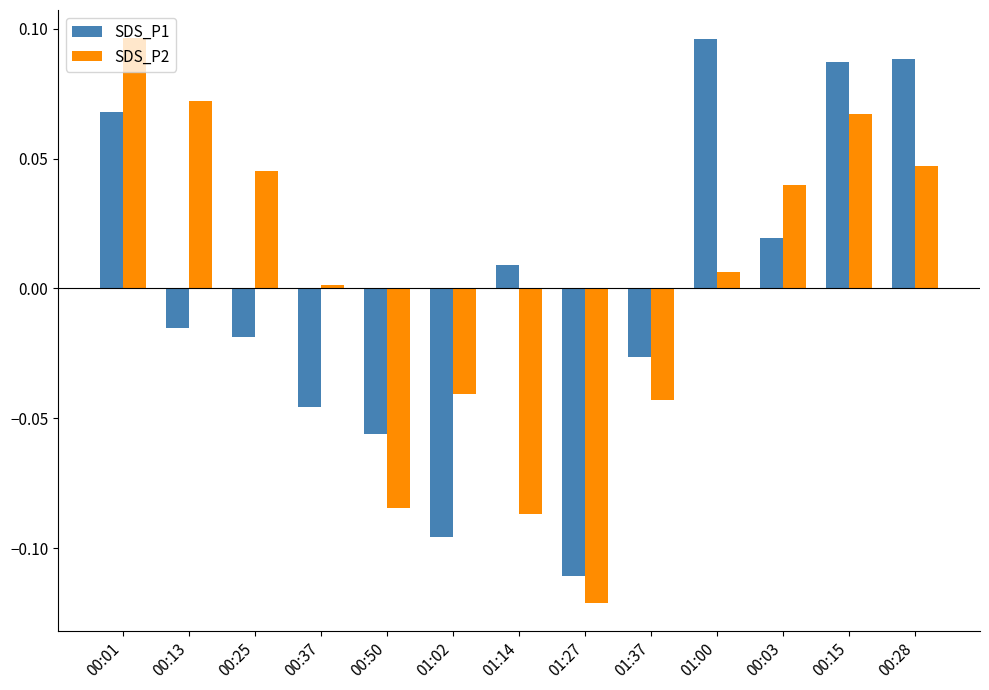

At 00:28, list the series in order from largest to smallest.

SDS_P1, SDS_P2